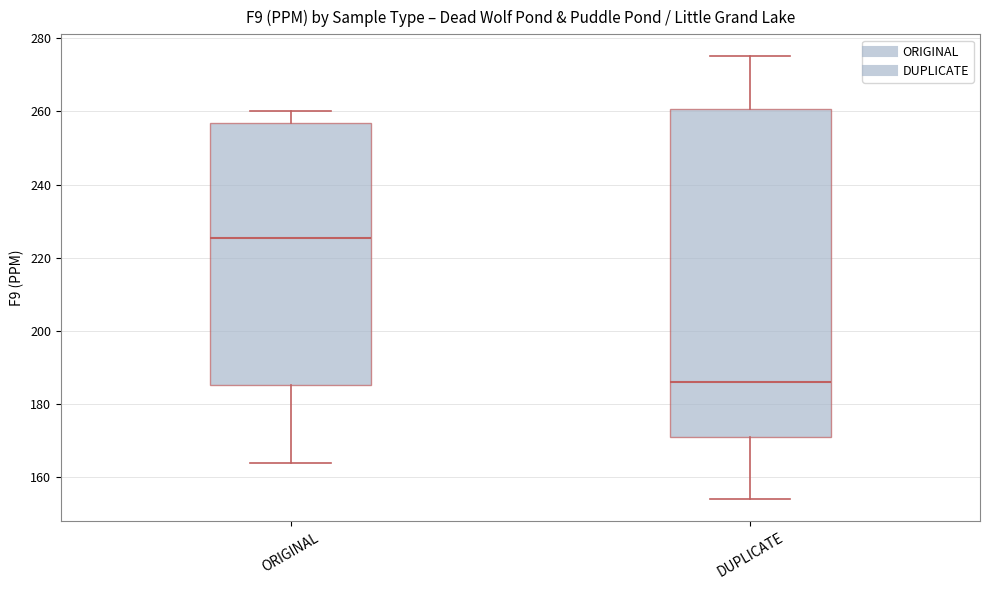

Which box has the lowest median line?

DUPLICATE